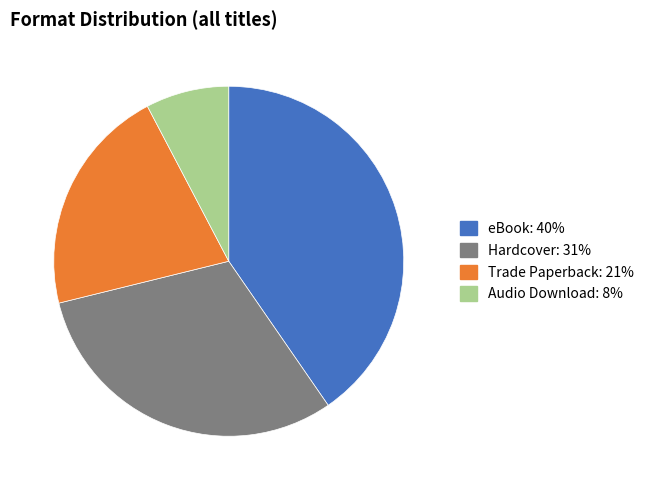

Rank the categories by value from lowest to highest.

Audio Download, Trade Paperback, Hardcover, eBook